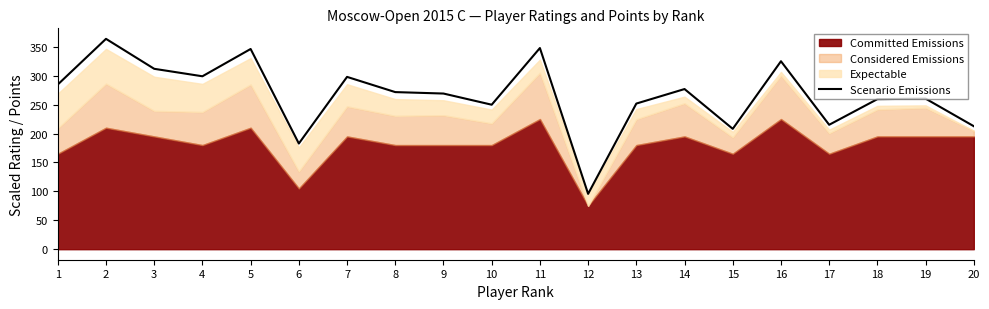

Count the number of categories in the chart.

20